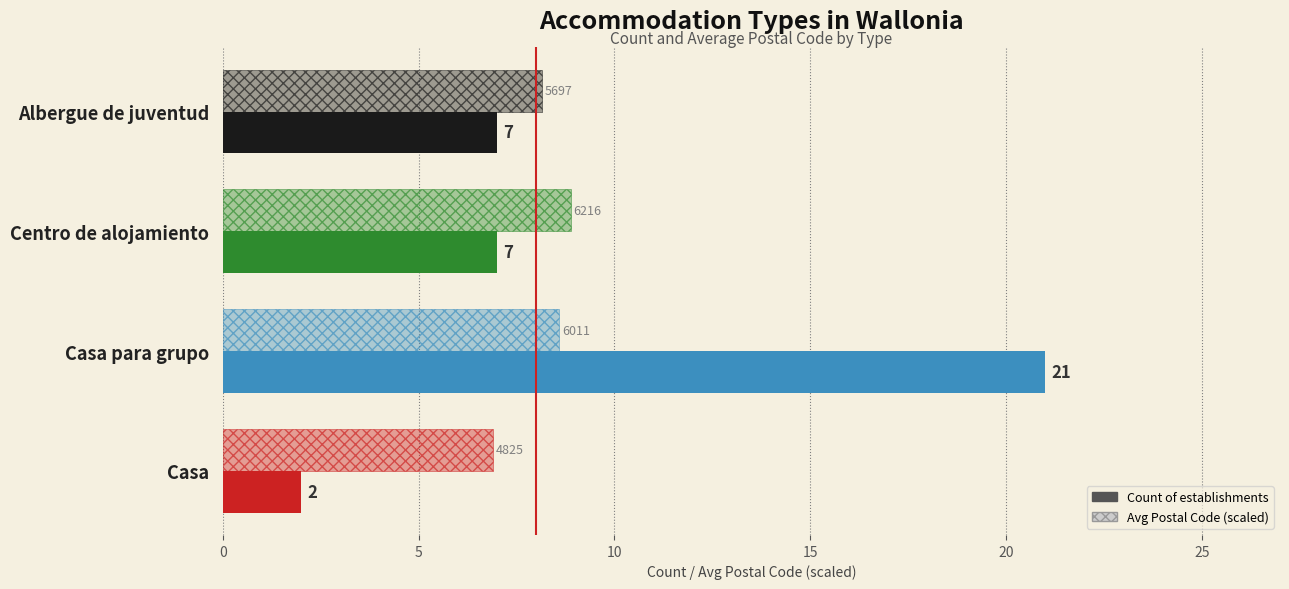

How many distinct data groups are displayed?

2